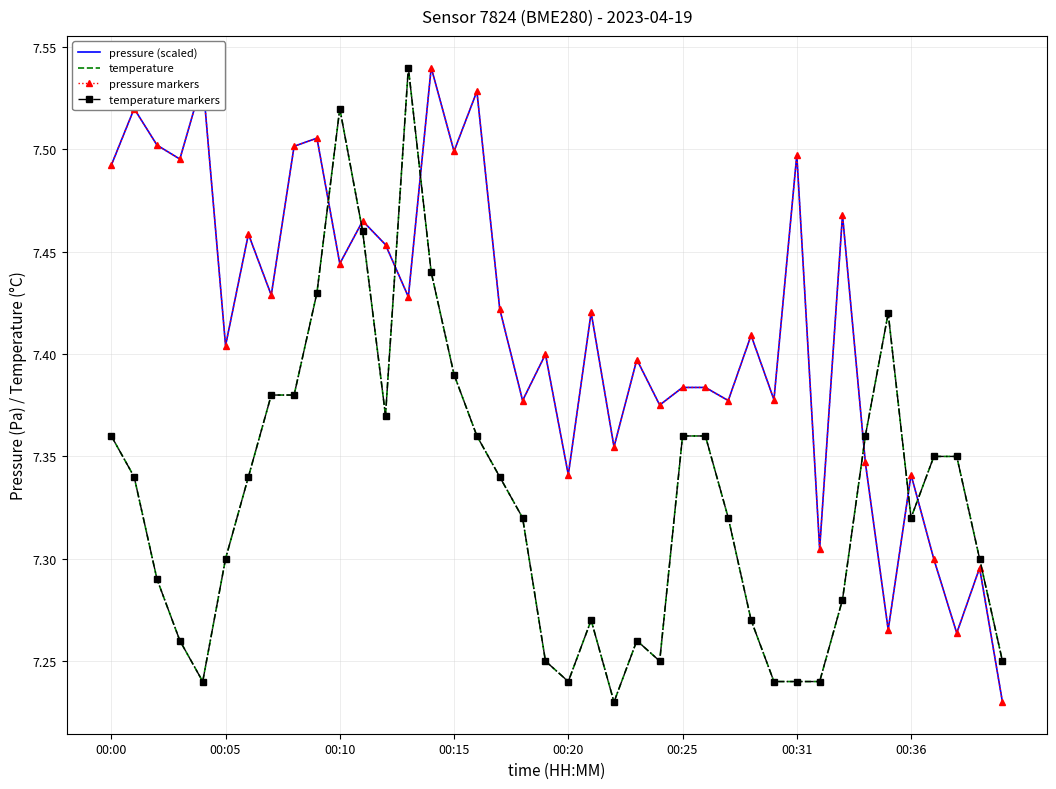

Reading left to right, what are all the values shown in this chart?

pressure (scaled): 7.5	7.5	7.5	7.5	7.5	7.4	7.5	7.4	7.5	7.5	7.4	7.5	7.5	7.4	7.5	7.5	7.5	7.4	7.4	7.4	7.3	7.4	7.4	7.4	7.4	7.4	7.4	7.4	7.4	7.4	7.5	7.3	7.5	7.3	7.3	7.3	7.3	7.3	7.3	7.2
temperature: 7.4	7.3	7.3	7.3	7.2	7.3	7.3	7.4	7.4	7.4	7.5	7.5	7.4	7.5	7.4	7.4	7.4	7.3	7.3	7.2	7.2	7.3	7.2	7.3	7.2	7.4	7.4	7.3	7.3	7.2	7.2	7.2	7.3	7.4	7.4	7.3	7.3	7.3	7.3	7.2
pressure markers: 7.5	7.5	7.5	7.5	7.5	7.4	7.5	7.4	7.5	7.5	7.4	7.5	7.5	7.4	7.5	7.5	7.5	7.4	7.4	7.4	7.3	7.4	7.4	7.4	7.4	7.4	7.4	7.4	7.4	7.4	7.5	7.3	7.5	7.3	7.3	7.3	7.3	7.3	7.3	7.2
temperature markers: 7.4	7.3	7.3	7.3	7.2	7.3	7.3	7.4	7.4	7.4	7.5	7.5	7.4	7.5	7.4	7.4	7.4	7.3	7.3	7.2	7.2	7.3	7.2	7.3	7.2	7.4	7.4	7.3	7.3	7.2	7.2	7.2	7.3	7.4	7.4	7.3	7.3	7.3	7.3	7.2